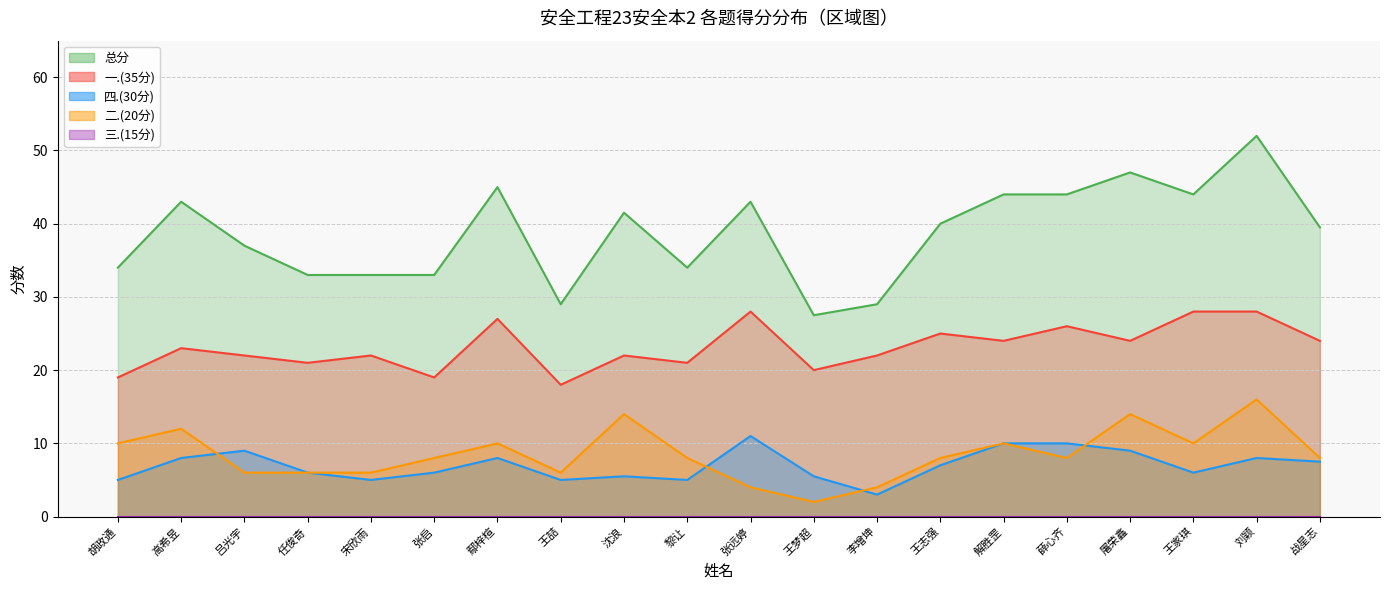

How many times do 四.(30分) and 二.(20分) cross each other?

4